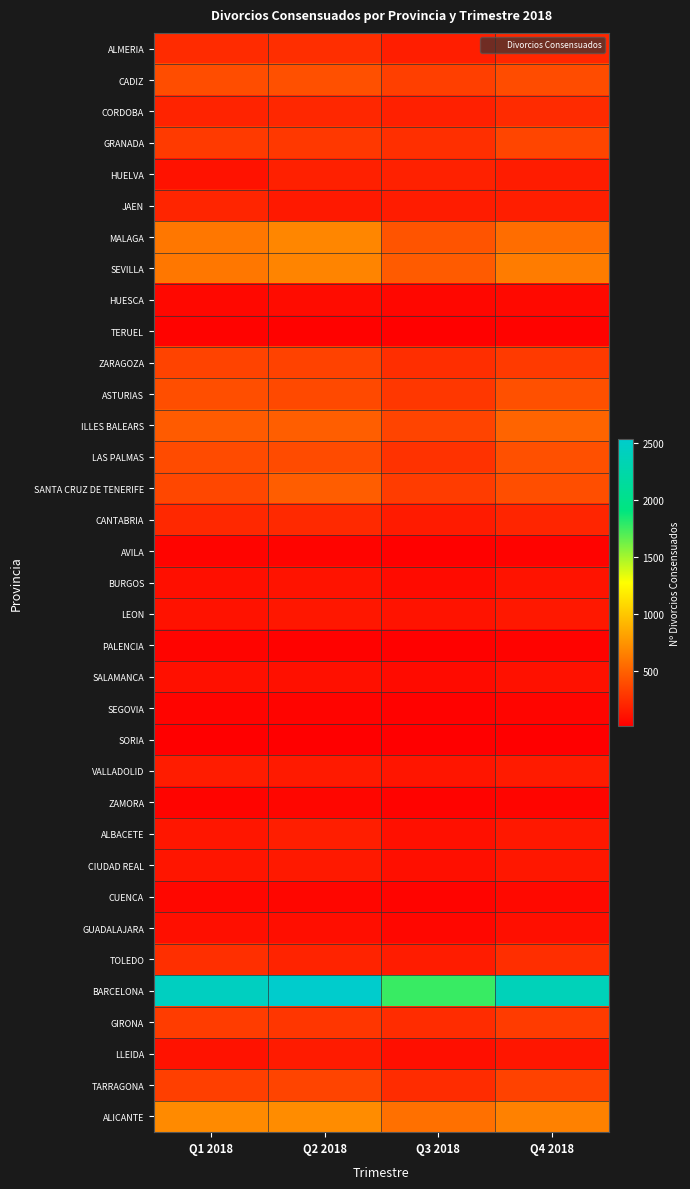

What is the spread (max minus min) of values at Q1 2018?

2427